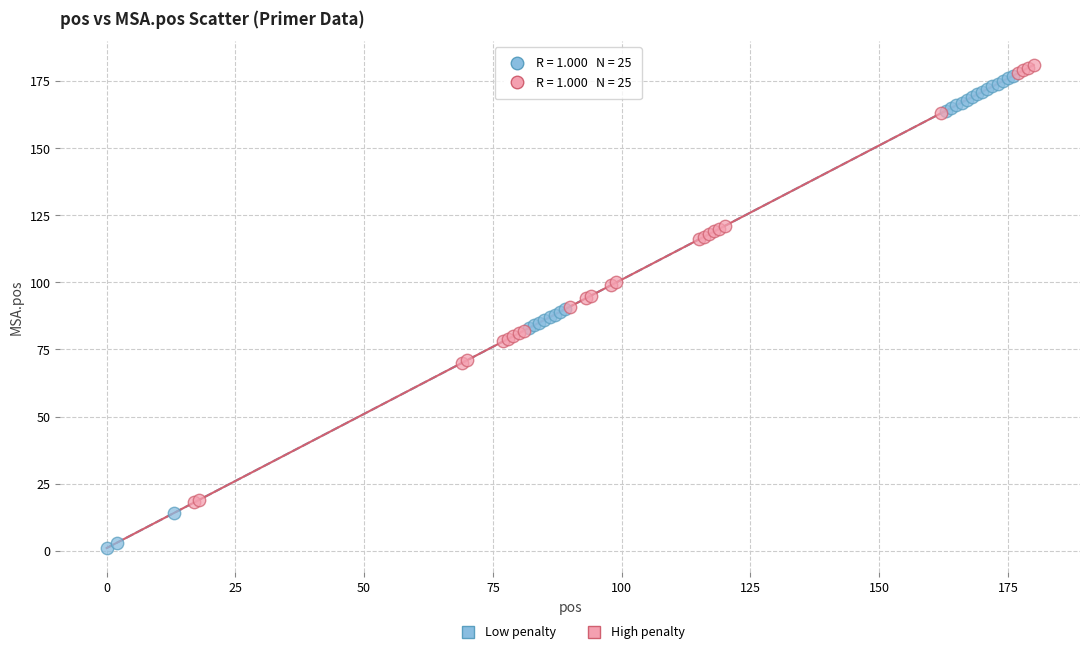

Which series contains the lowest Y value?

Low penalty